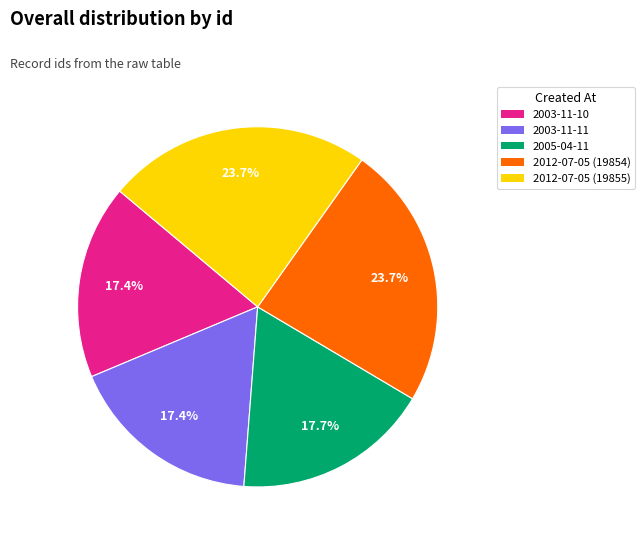

Approximately how many times larger is the value at 2003-11-11 compared to 2005-04-11?

1.0